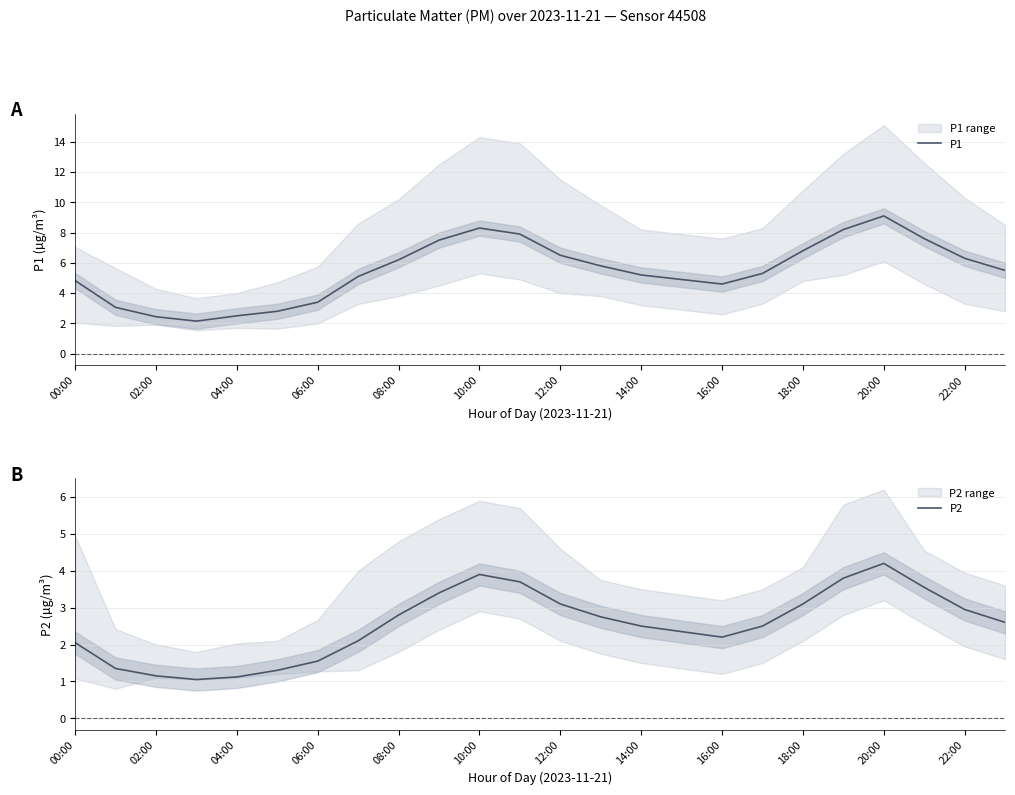

What are all the series names shown in the legend?

P1, P2